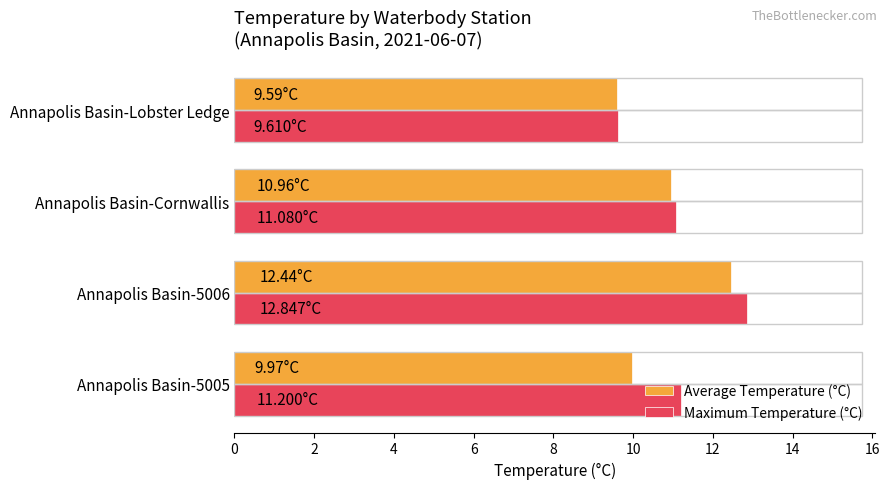

List the series in order of their overall mean, highest first.

Maximum Temperature (°C), Average Temperature (°C)